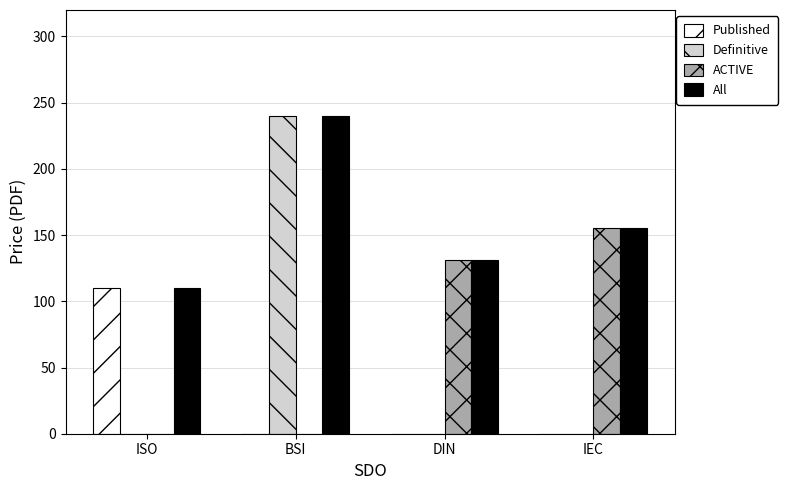

At which category is the sum across all series the highest?

BSI